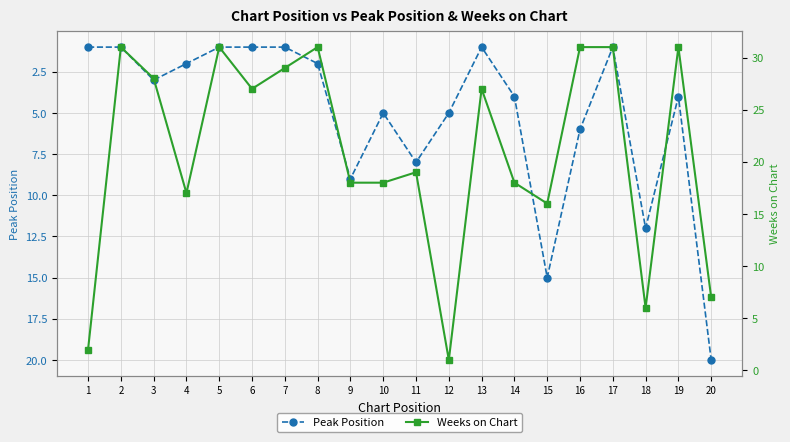

Is the value of Peak Position at 17 greater than the value of Weeks on Chart at 1?

No